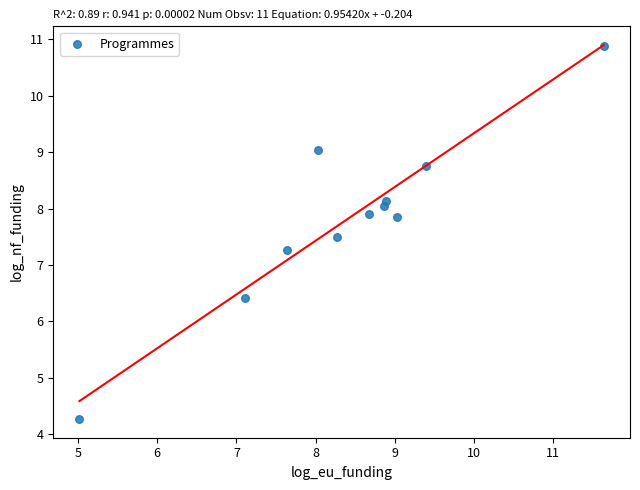

What Y value in the scatter plot is closest to 7?

7.3